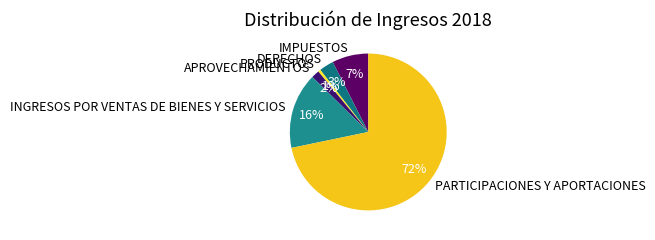

Which category has the smallest portion of the pie?

PRODUCTOS